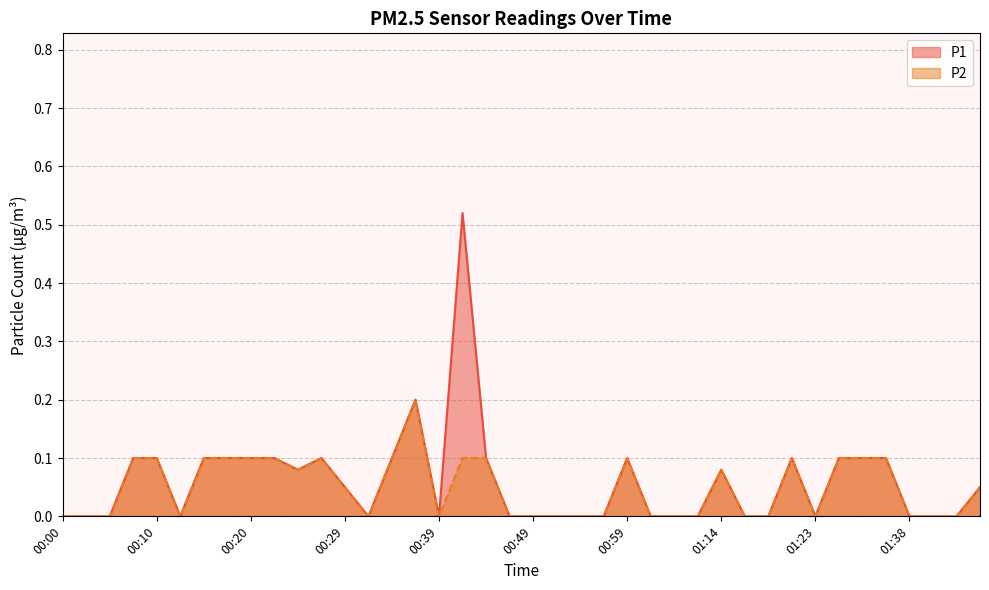

In P2, how many points are higher than both neighbors (excluding endpoints)?

5